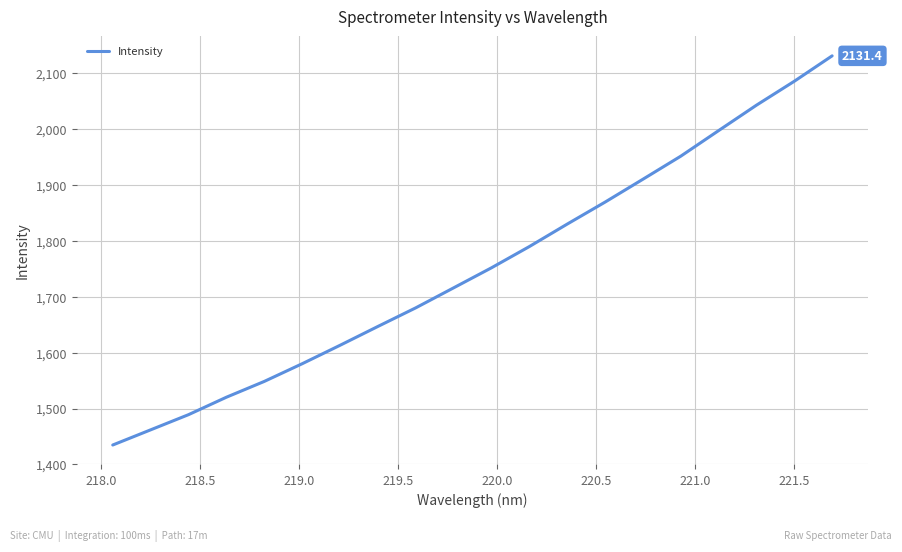

What is the minimum value shown in the chart?

1434.8